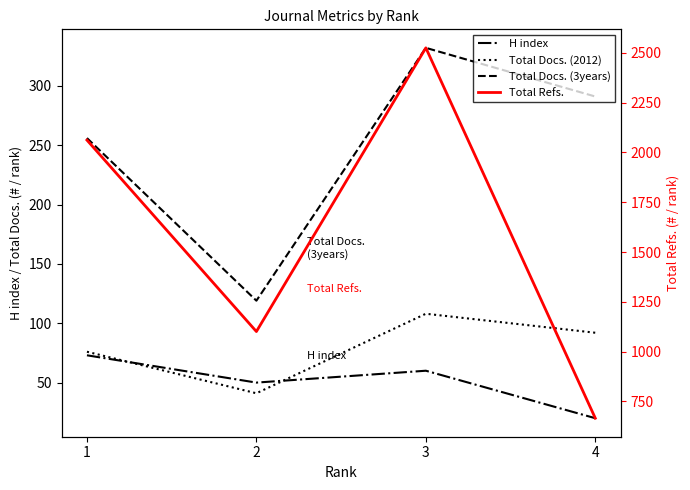

Reading right to left, extract all data points from this chart.

H index: 20	60	50	73
Total Docs. (2012): 92	108	41	76
Total Docs. (3years): 291	332	119	256
Total Refs.: 666	2525	1101	2062